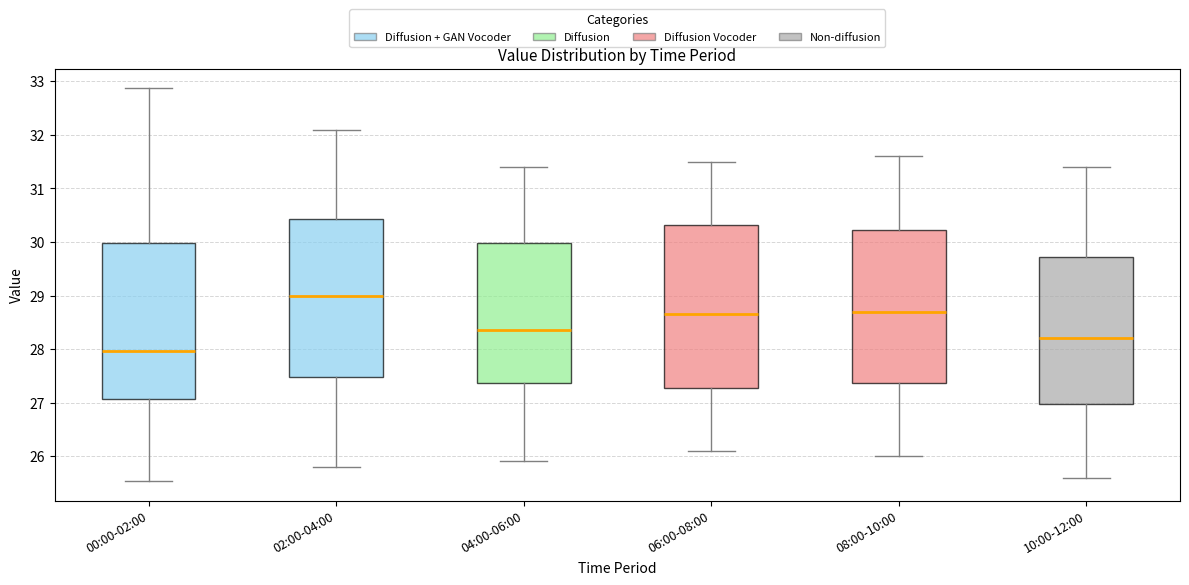

Which box has the highest median line?

02:00-04:00